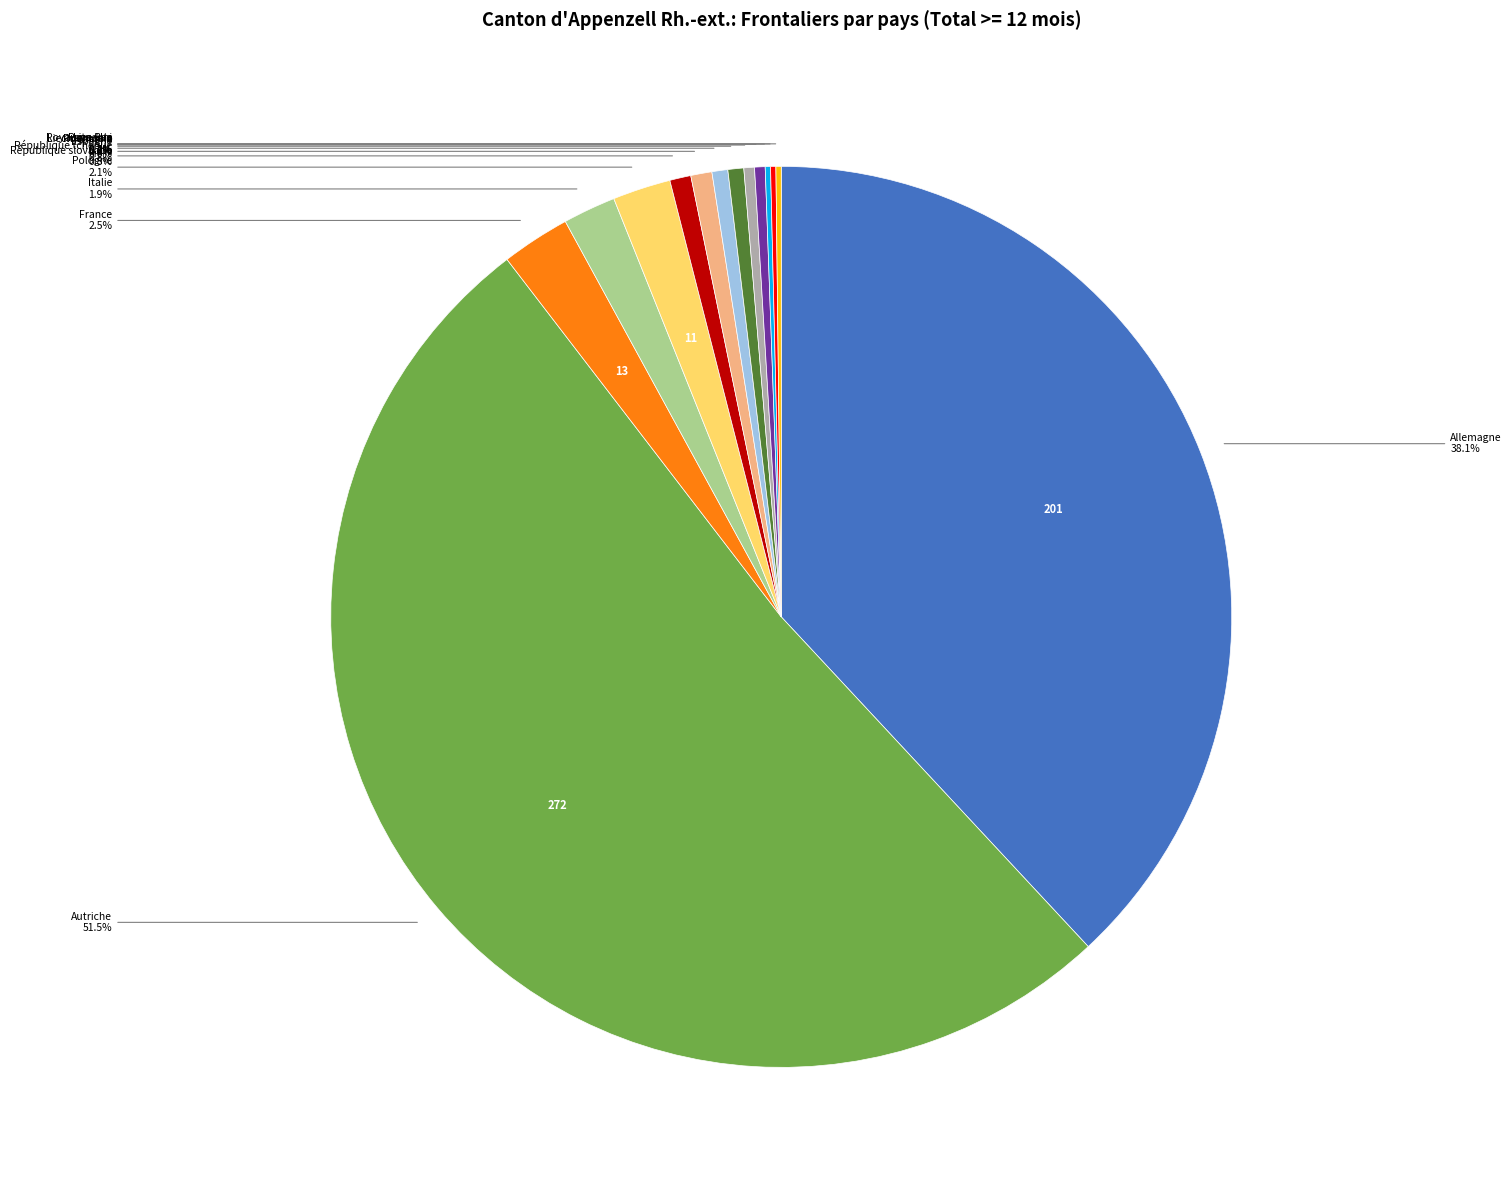

Is there a majority slice in this chart?

Yes